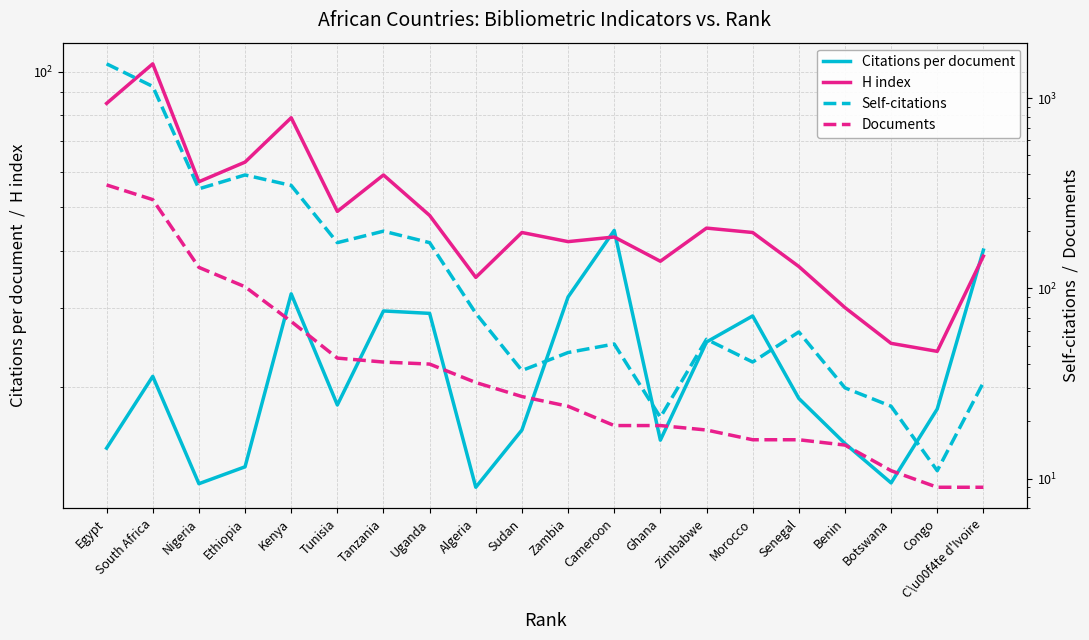

What are all the series names shown in the legend?

Citations per document, H index, Self-citations, Documents